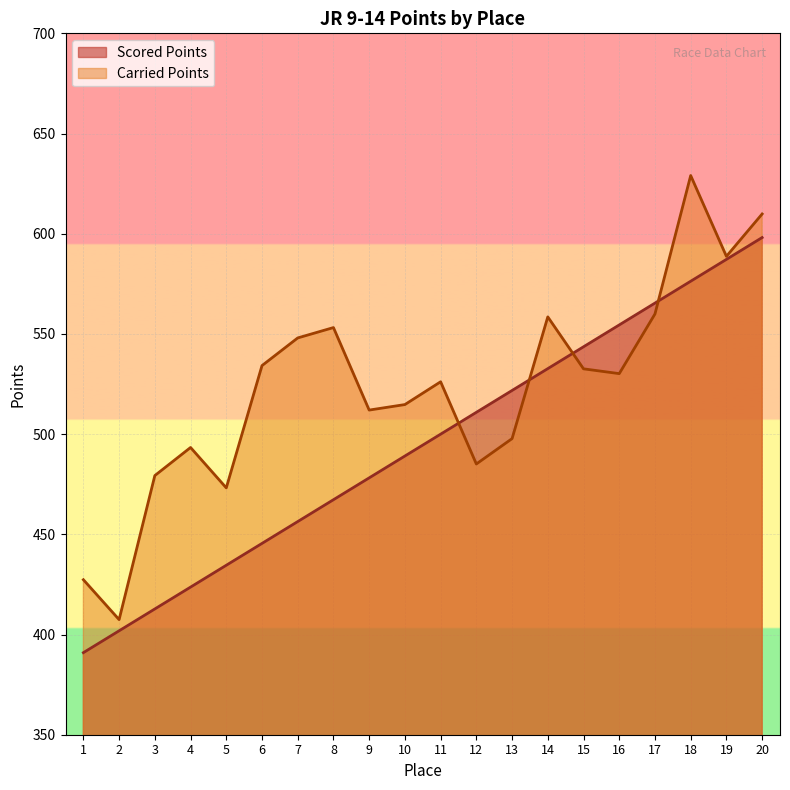

Where is Scored Points nearest to the value 494?

10